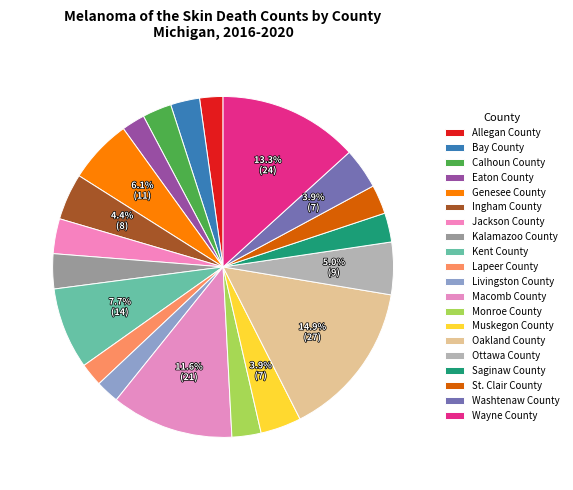

Is there any slice that represents more than half of the pie?

No